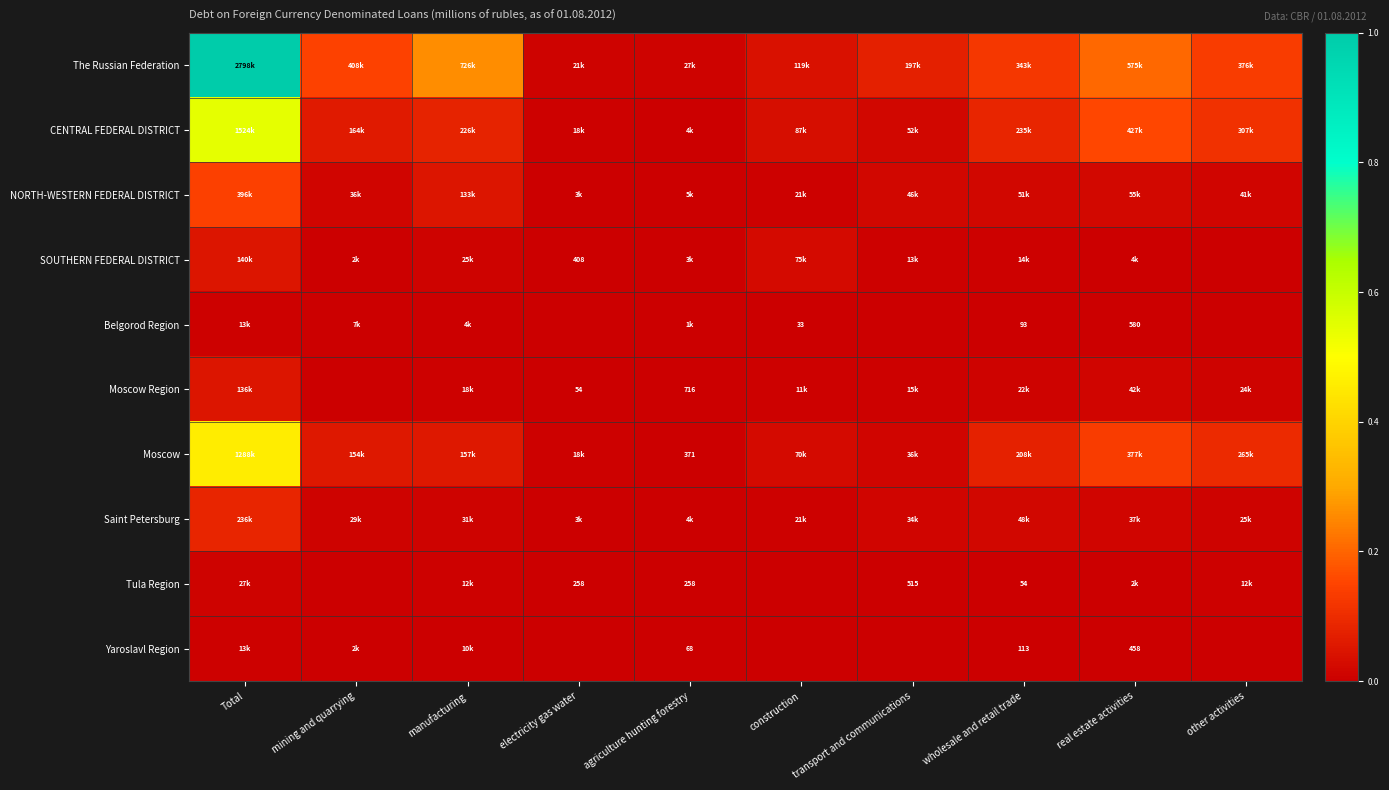

Which series changed the most between manufacturing and real estate activities?

Moscow